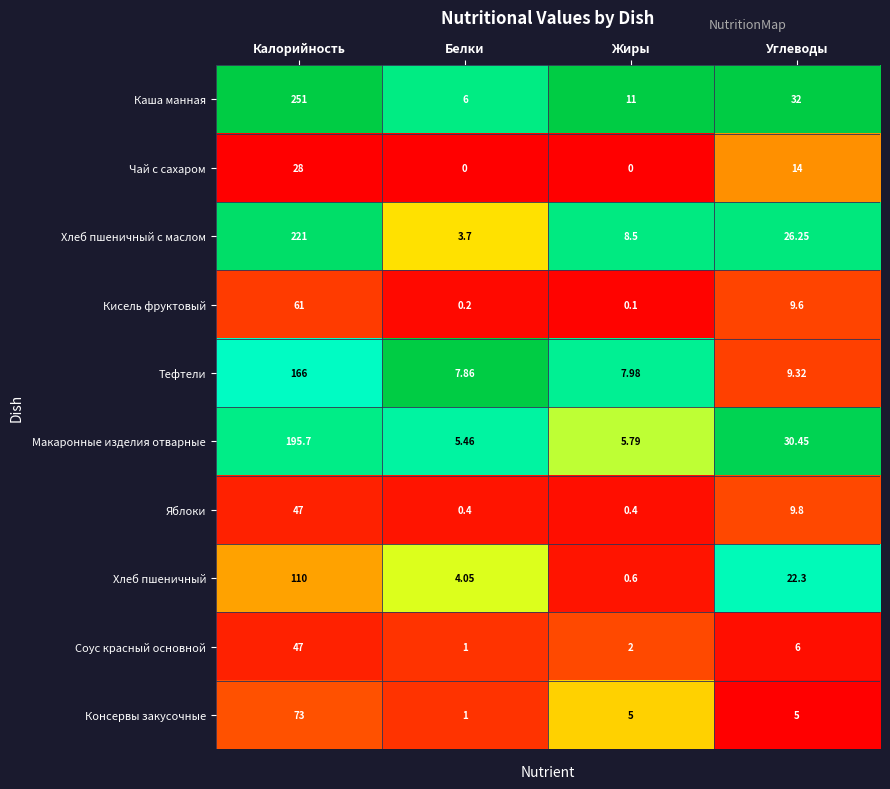

Between Белки and Жиры, which series saw the biggest shift?

Каша манная